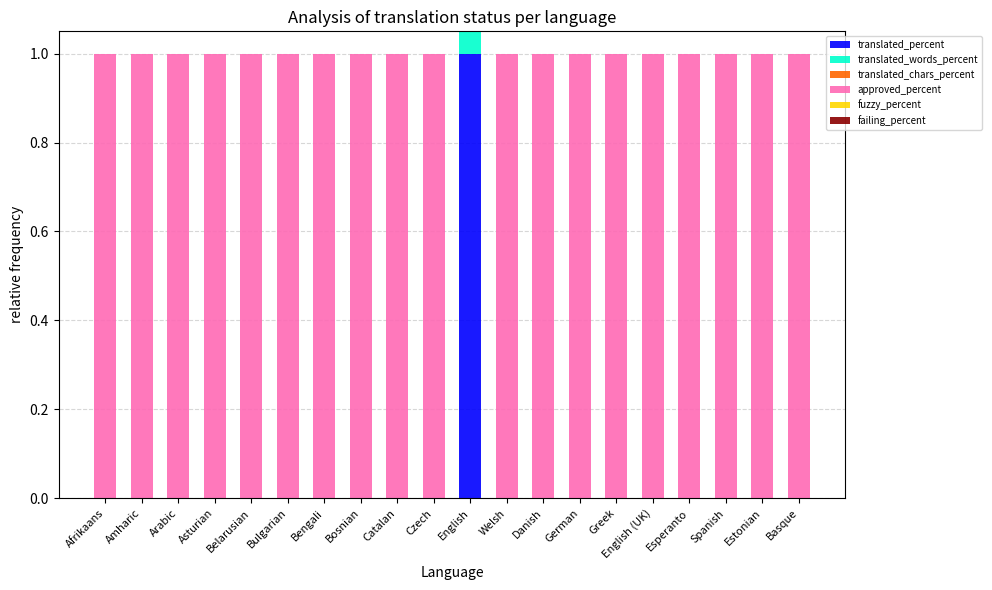

Which label corresponds to the smallest value in the chart?

Afrikaans